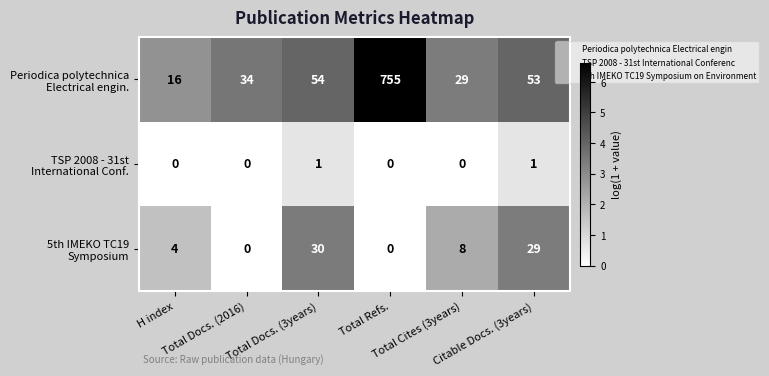

At how many categories does at least one series exceed 3?

6